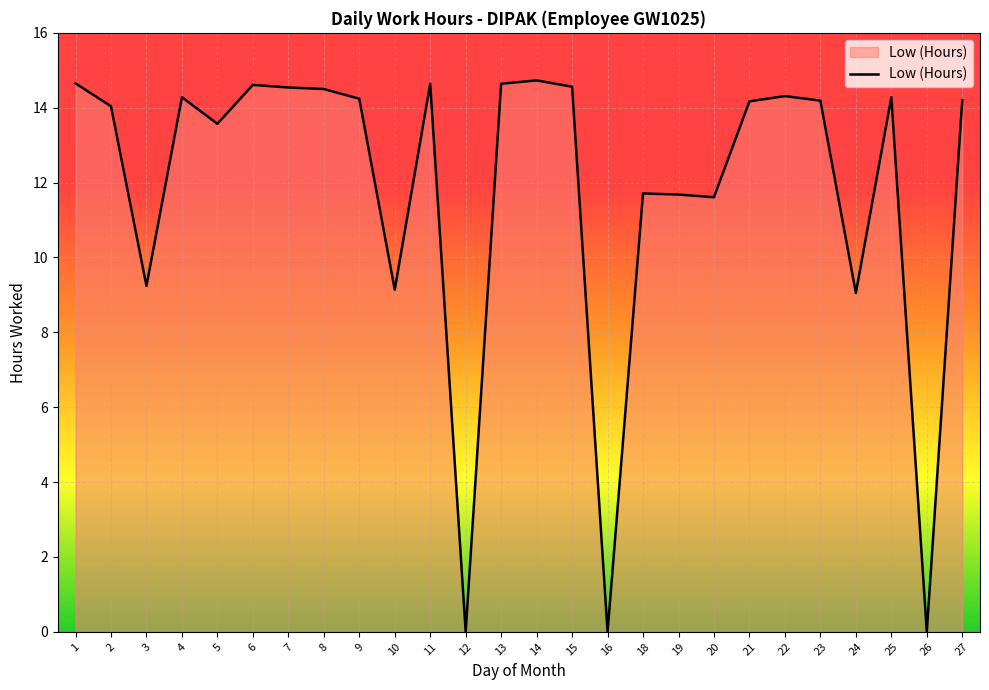

True or false: the data shows 11.9 at 24.

False